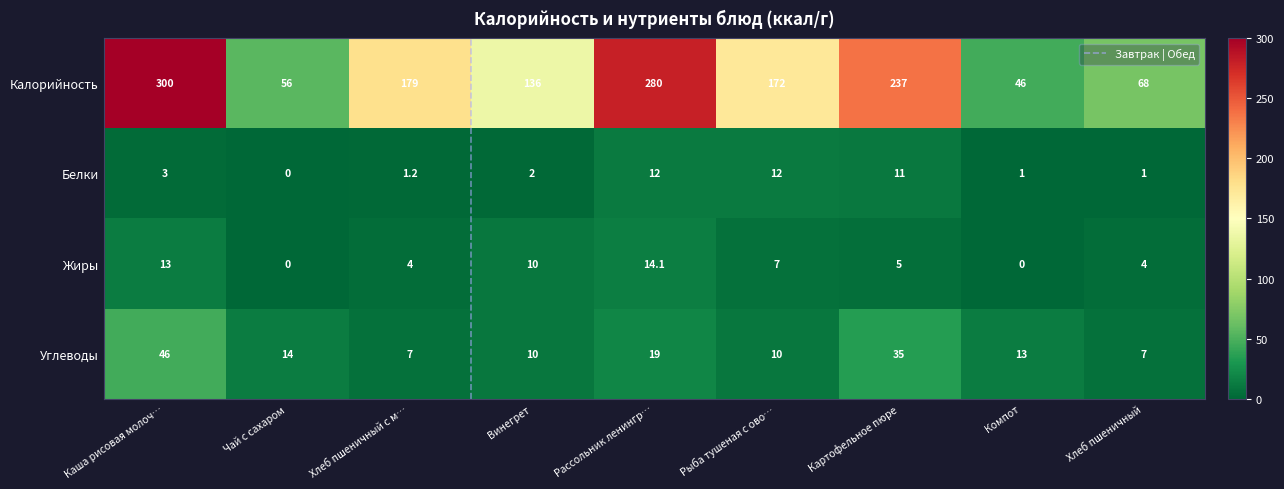

At Рыба тушеная с ово…, list the series in order from largest to smallest.

Калорийность, Белки, Углеводы, Жиры